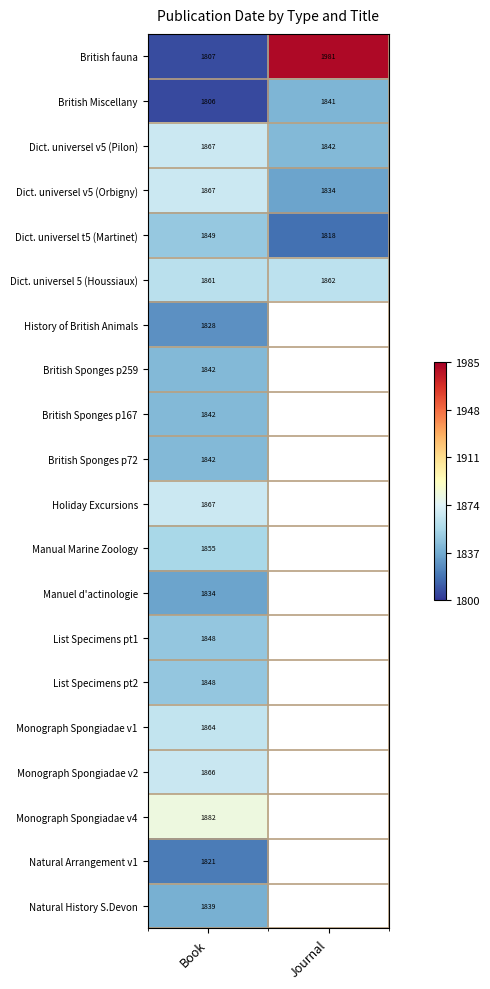

At which label does British Miscellany reach its minimum?

Book